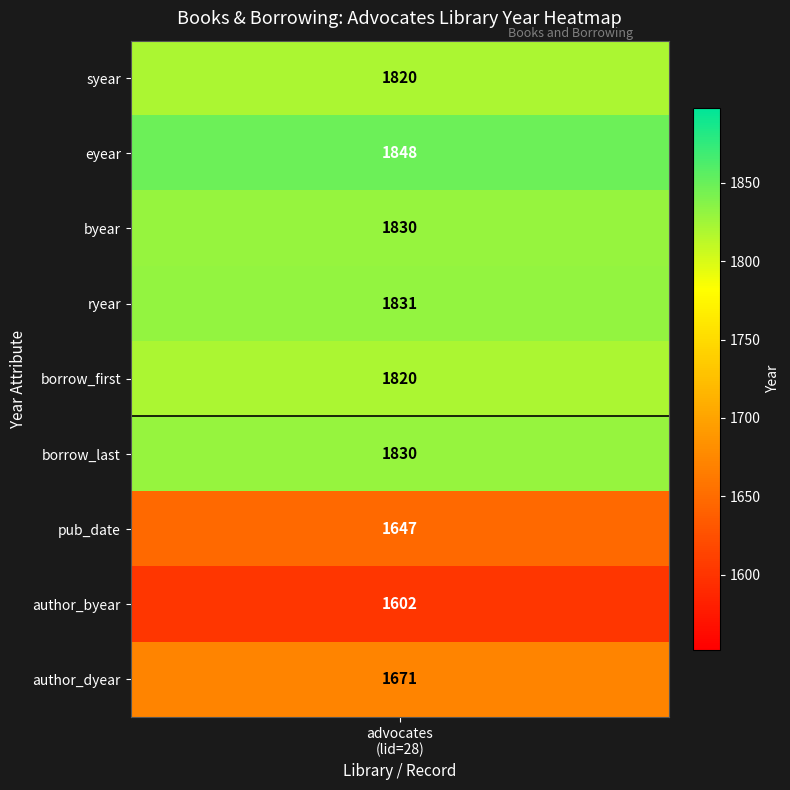

At which label does crosshair_h reach its minimum?

advocates
(lid=28)